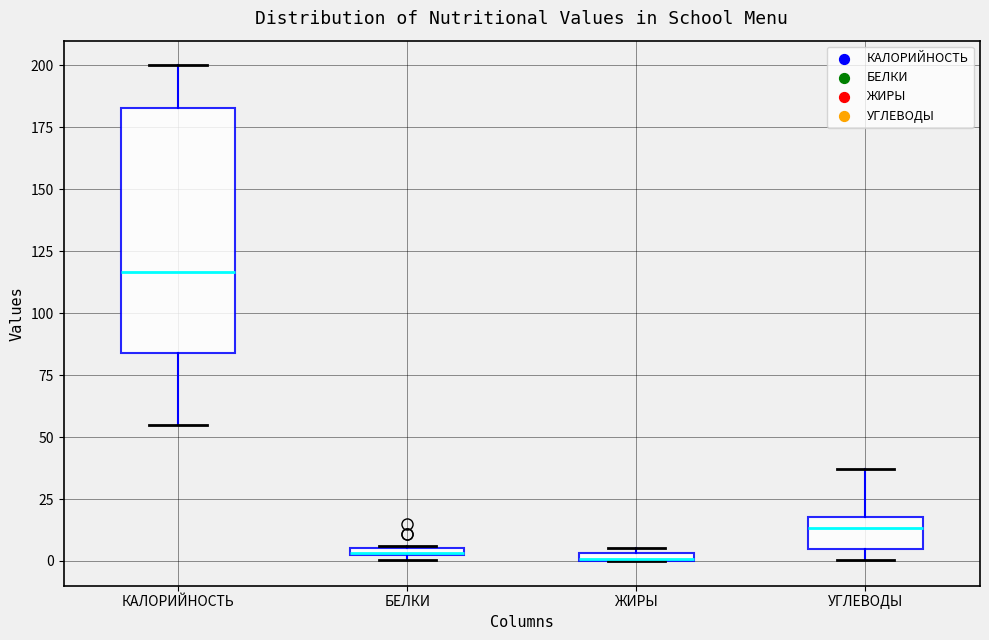

Where is the lower edge of the box for ЖИРЫ on the y-axis? The values are not printed on the chart, so give them approximately, as read against the axis.

0